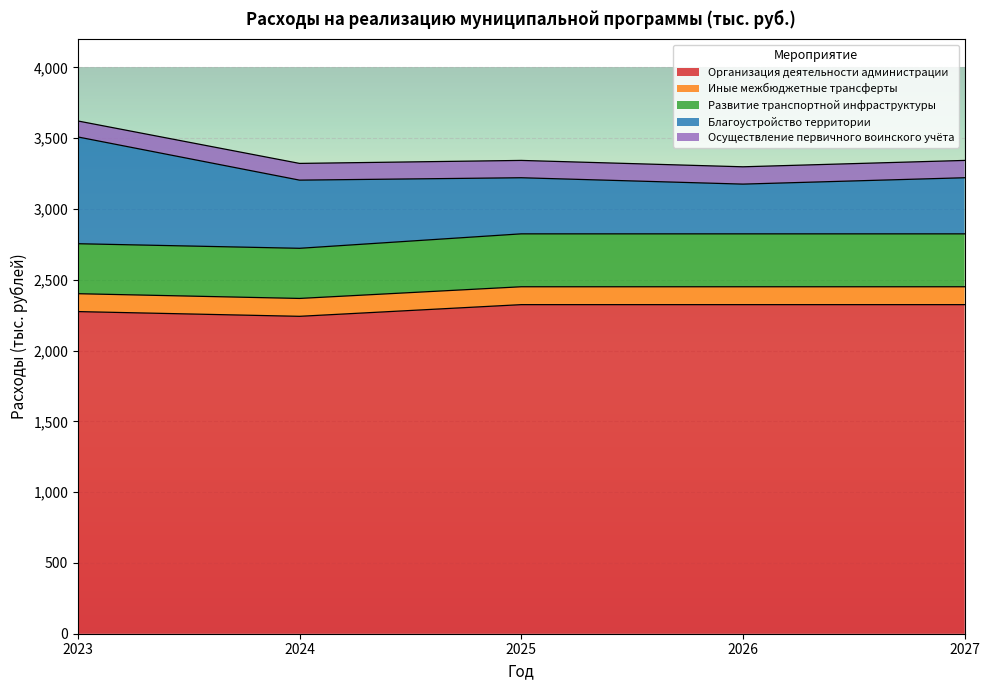

What is the sum of all Иные межбюджетные трансферты values?

631.5